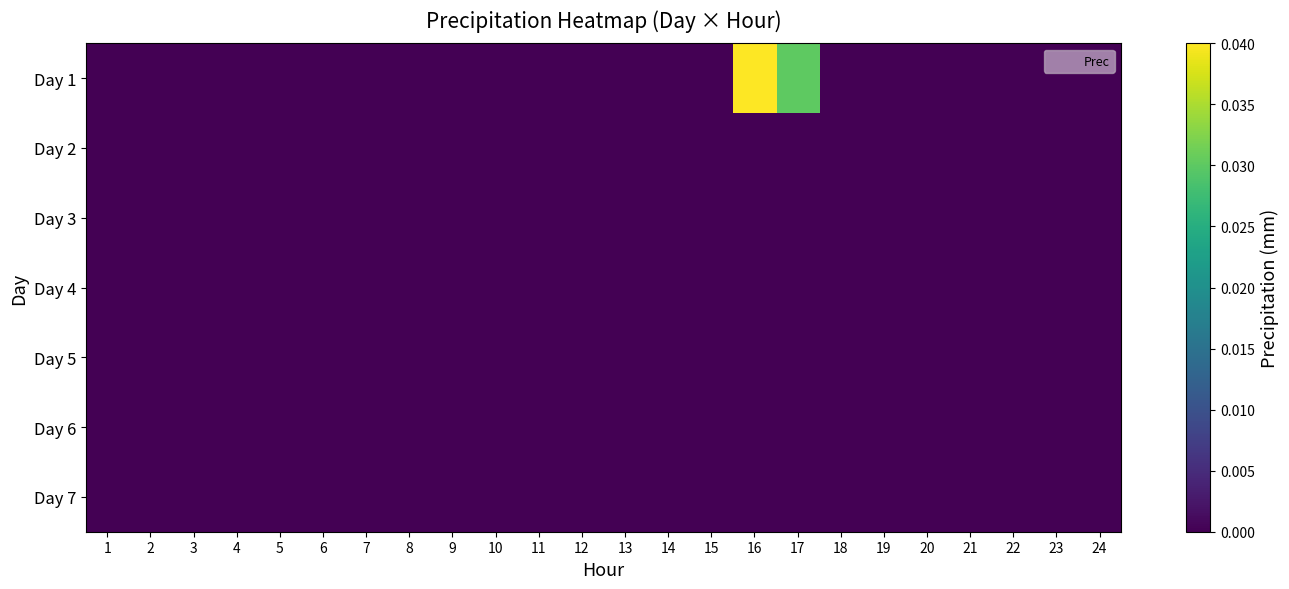

Which series has the largest total across all categories?

Day 1